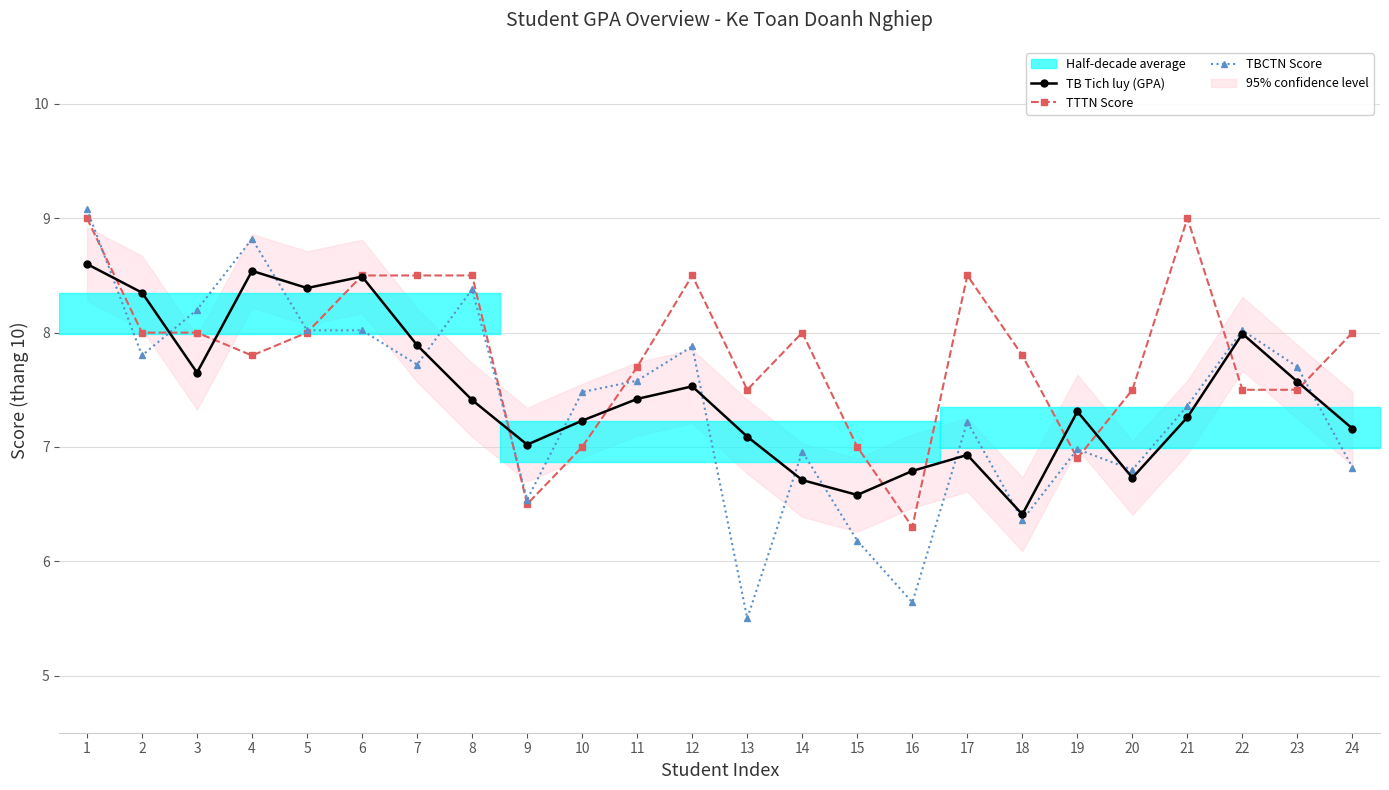

At 20, list the series in order from smallest to largest.

TB Tich luy (GPA), TBCTN Score, TTTN Score